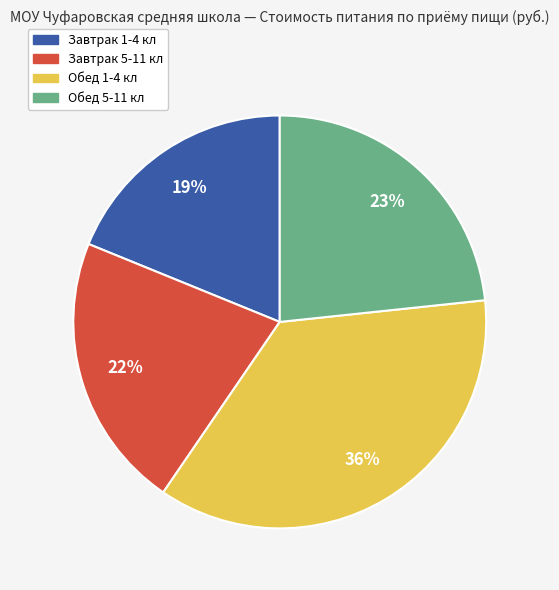

Is there any slice that represents more than half of the pie?

No